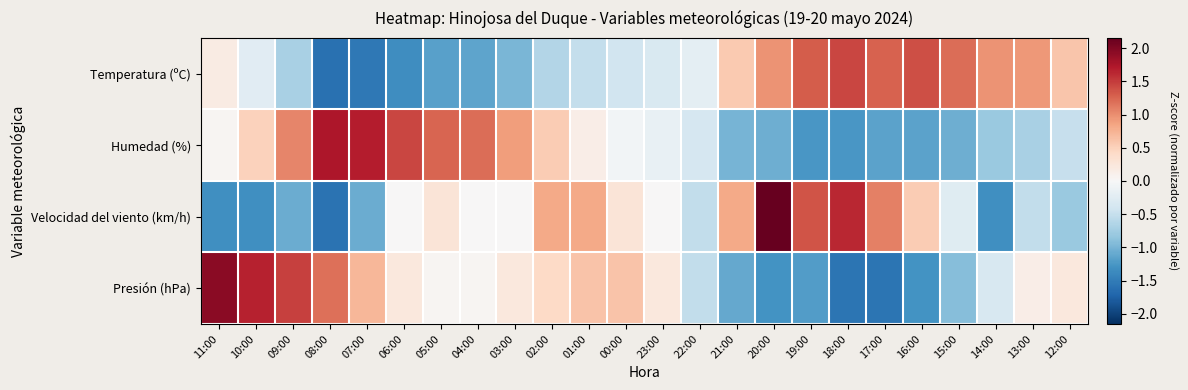

Reading left to right, what are all the values shown in this chart?

Temperatura (ºC): 11:00=0.2	10:00=-0.2	09:00=-0.7	08:00=-1.6	07:00=-1.5	06:00=-1.3	05:00=-1.2	04:00=-1.1	03:00=-1.0	02:00=-0.6	01:00=-0.5	00:00=-0.4	23:00=-0.3	22:00=-0.2	21:00=0.6	20:00=1.0	19:00=1.3	18:00=1.4	17:00=1.3	16:00=1.4	15:00=1.2	14:00=1.0	13:00=0.9	12:00=0.6
Humedad (%): 11:00=0.0	10:00=0.5	09:00=1.0	08:00=1.7	07:00=1.7	06:00=1.4	05:00=1.2	04:00=1.2	03:00=0.9	02:00=0.5	01:00=0.1	00:00=-0.1	23:00=-0.2	22:00=-0.4	21:00=-1.0	20:00=-1.1	19:00=-1.3	18:00=-1.3	17:00=-1.2	16:00=-1.2	15:00=-1.1	14:00=-0.8	13:00=-0.7	12:00=-0.5
Velocidad del viento (km/h): 11:00=-1.3	10:00=-1.3	09:00=-1.1	08:00=-1.6	07:00=-1.1	06:00=0.0	05:00=0.3	04:00=0.0	03:00=0.0	02:00=0.8	01:00=0.8	00:00=0.3	23:00=0.0	22:00=-0.5	21:00=0.8	20:00=2.2	19:00=1.3	18:00=1.6	17:00=1.1	16:00=0.5	15:00=-0.3	14:00=-1.3	13:00=-0.5	12:00=-0.8
Presión (hPa): 11:00=1.9	10:00=1.7	09:00=1.5	08:00=1.2	07:00=0.7	06:00=0.2	05:00=0.0	04:00=0.0	03:00=0.2	02:00=0.4	01:00=0.6	00:00=0.6	23:00=0.2	22:00=-0.5	21:00=-1.1	20:00=-1.3	19:00=-1.2	18:00=-1.6	17:00=-1.6	16:00=-1.3	15:00=-0.9	14:00=-0.3	13:00=0.1	12:00=0.2